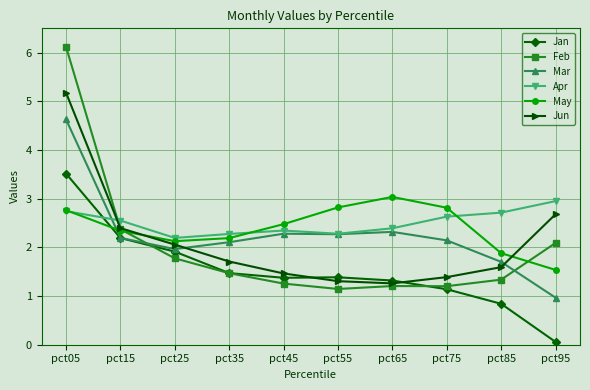

At which label does May reach its minimum?

pct95